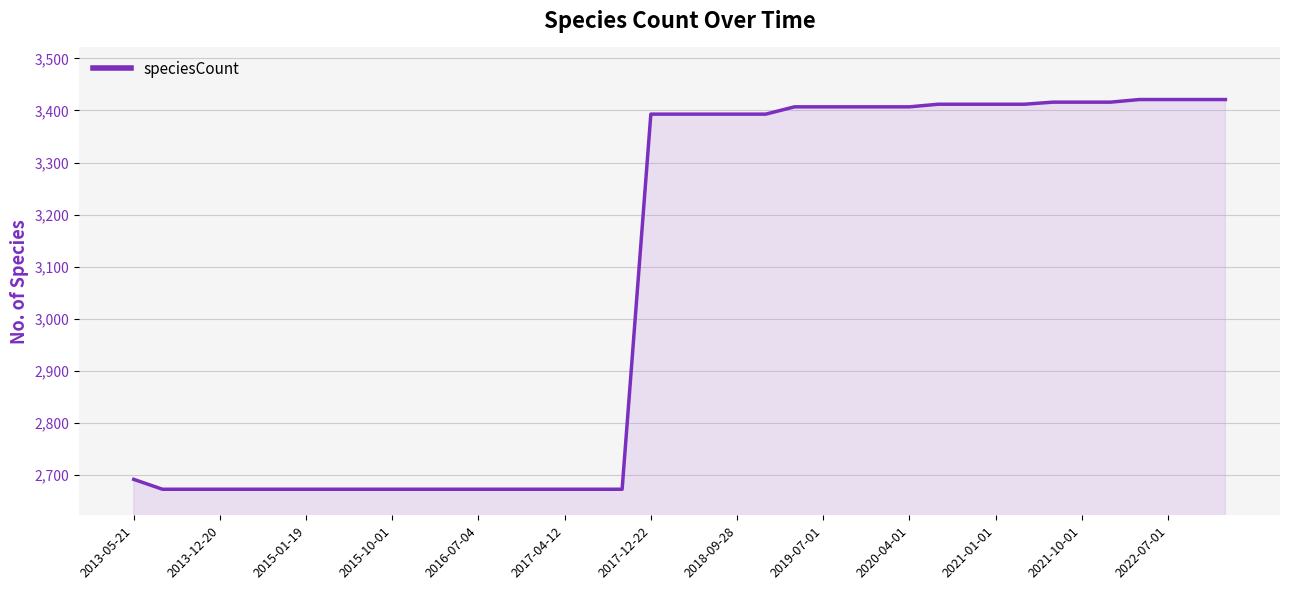

What is the sum of all values?

119713